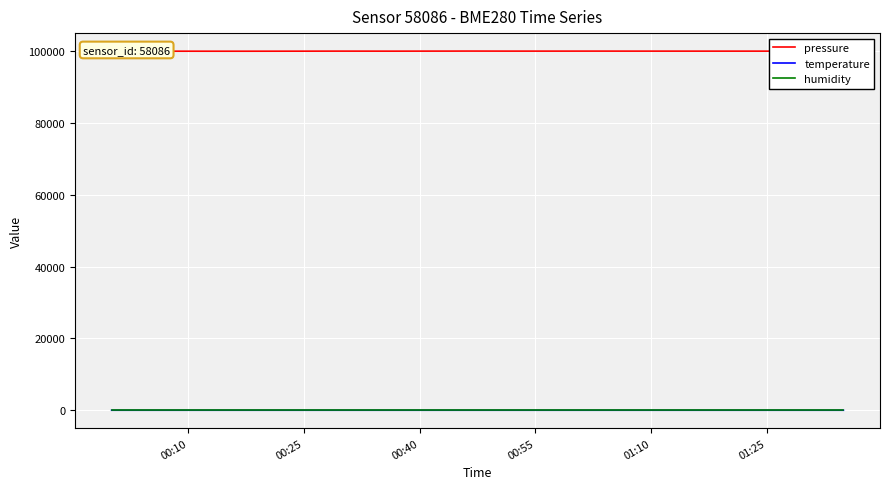

Which series has the largest range (max minus min)?

pressure